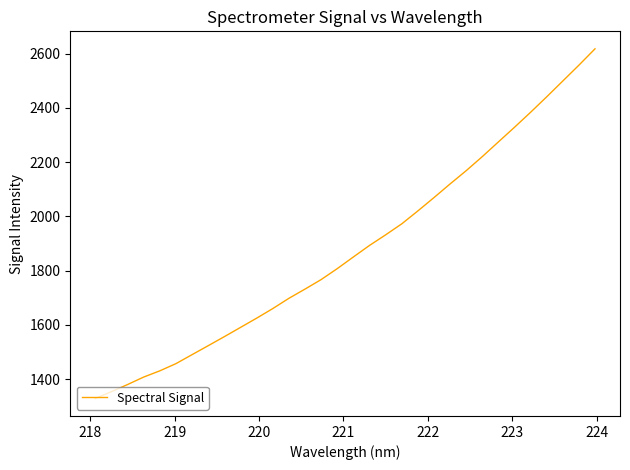

What is the difference between the maximum and minimum values?

1288.7